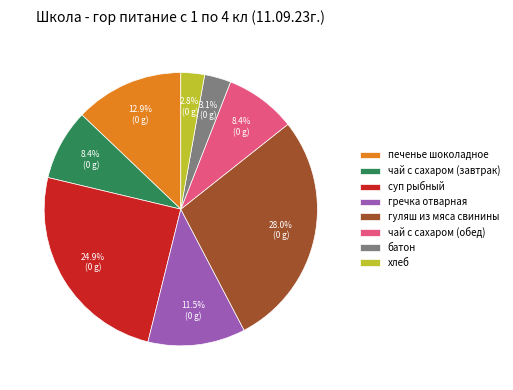

Approximately how many times larger is the value at чай с сахаром (обед) compared to чай с сахаром (завтрак)?

1.0